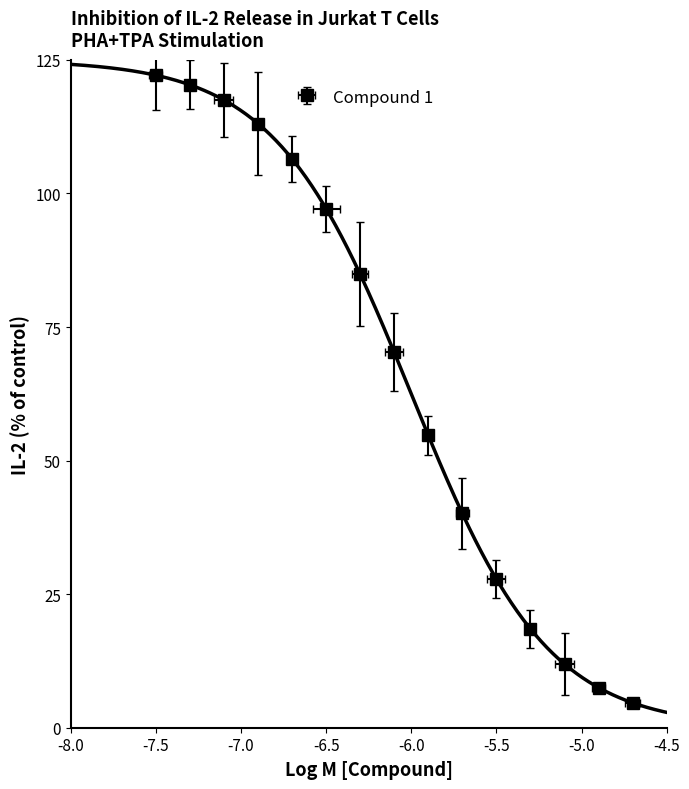

What is the average value?

66.5